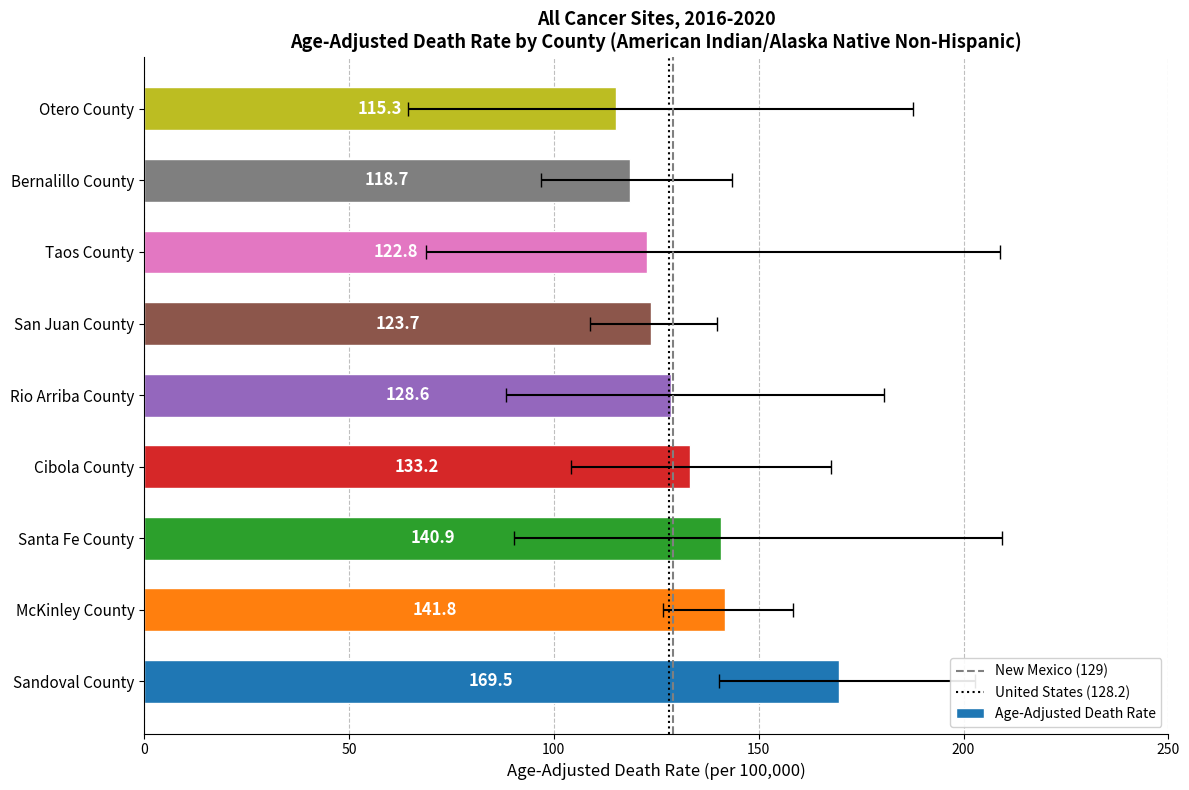

What is the difference between the Upper CI (Rate) values at Otero County and San Juan County?

47.7